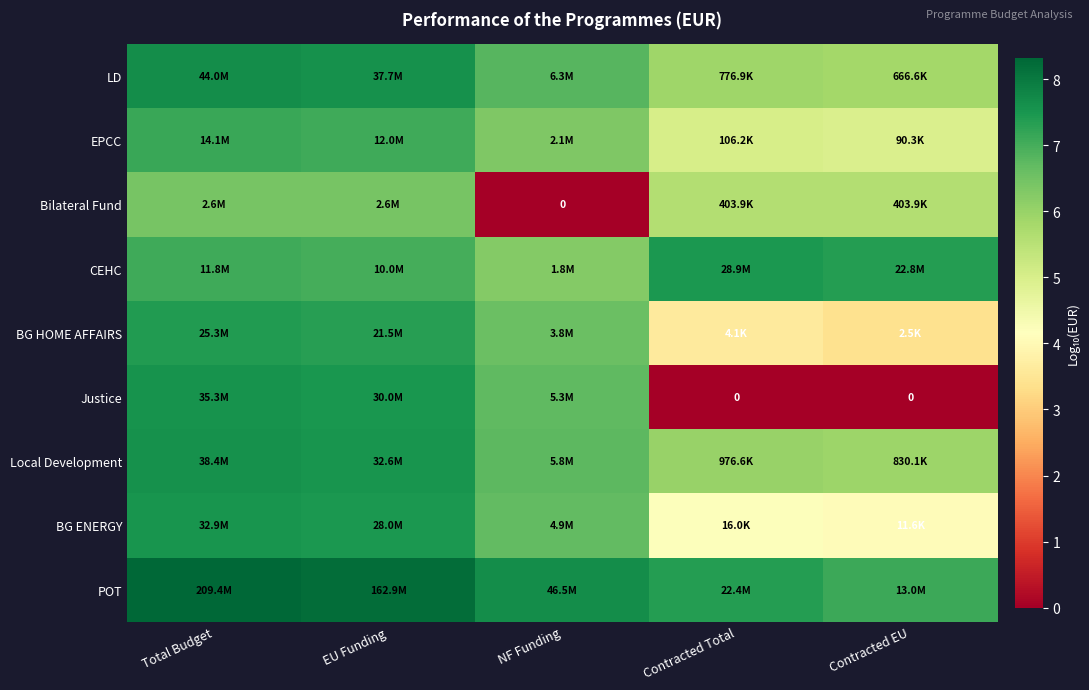

Count the number of categories in the chart.

5